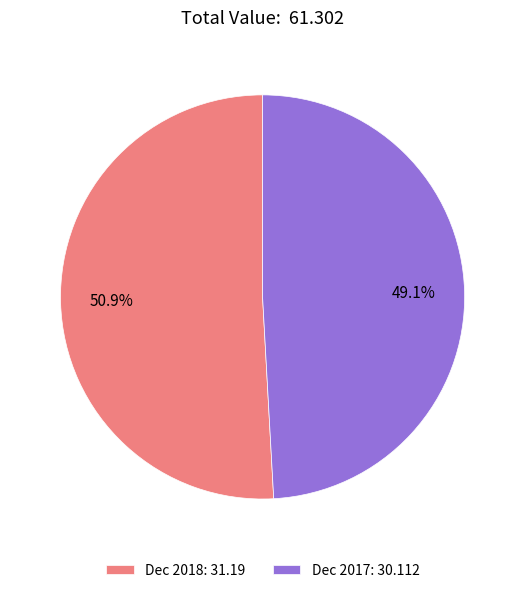

True or false: Dec 2017 accounts for 38% of the total.

False